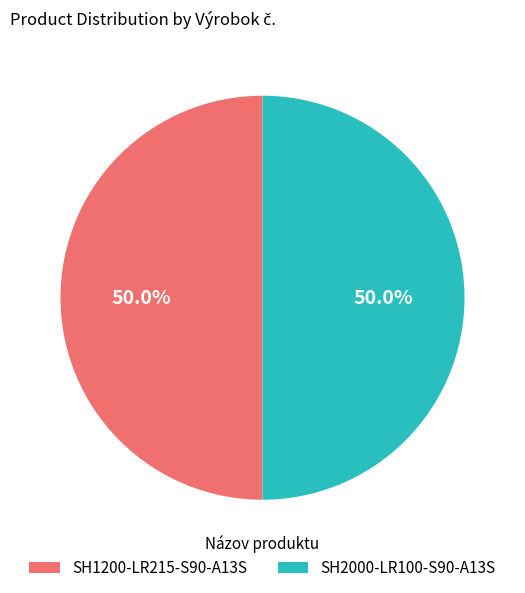

To the nearest percent, what percentage of the pie is SH1200-LR215-S90-A13S?

50%